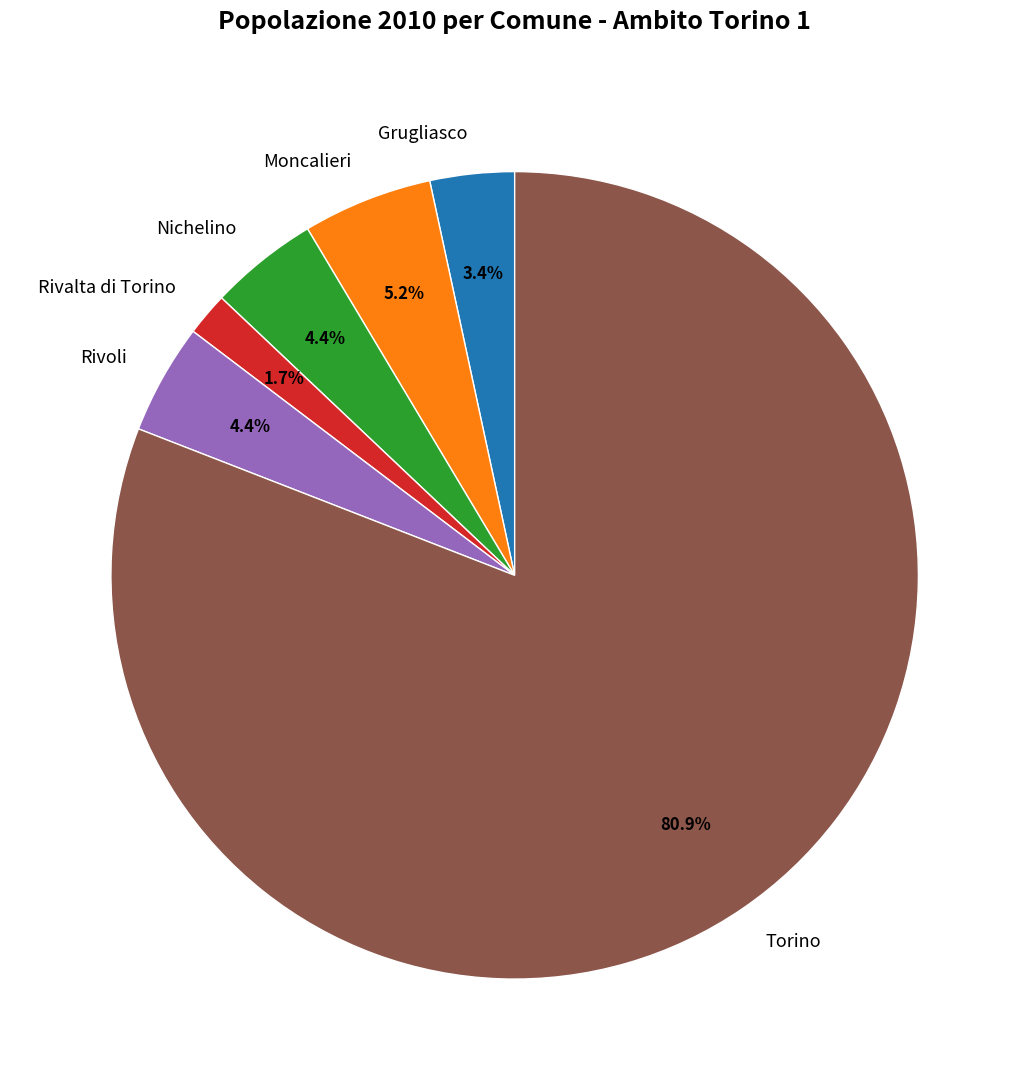

How many segments does this pie chart have?

6